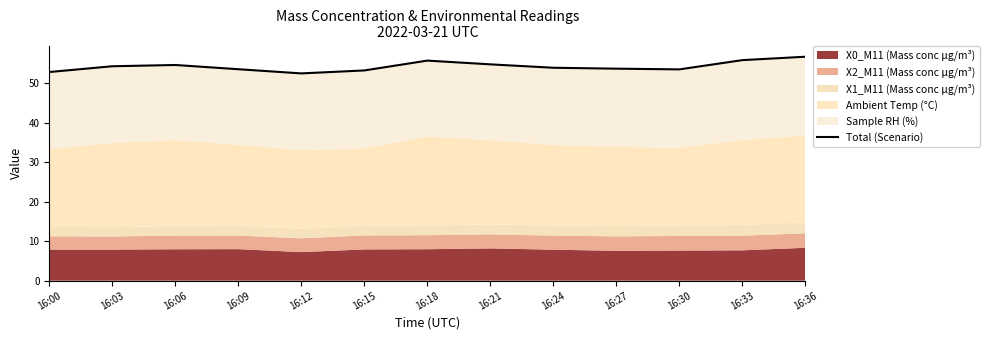

Is it true that the value at 16:27 is 35.1?

False